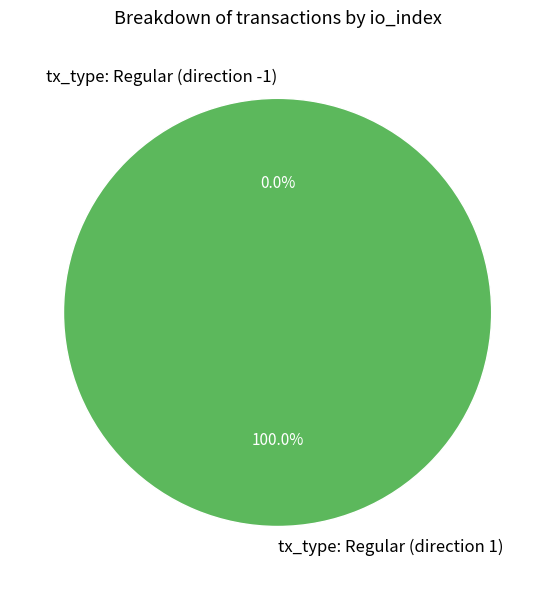

Which slice is the largest?

tx_type: Regular (direction 1)